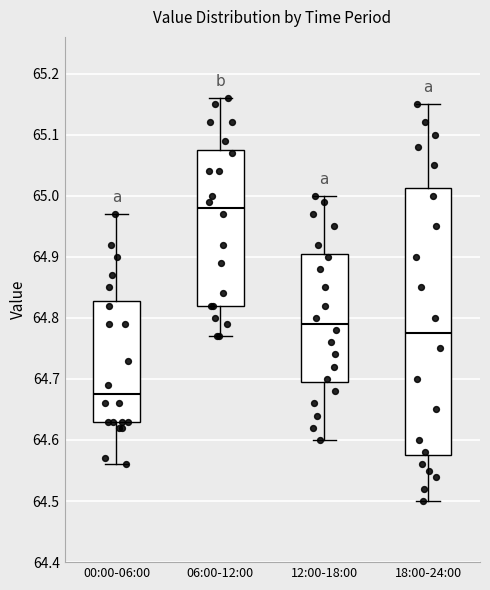

Reading left to right, transcribe this box plot: for each box, give where its median line is, the range the box spans, and where its two whiskers end, as read against the y-axis. The values are not printed on the chart, so give them approximately, as read against the axis.

00:00-06:00: median 64.68, box 64.63 to 64.83, whiskers 64.56 to 64.97
06:00-12:00: median 64.98, box 64.82 to 65.08, whiskers 64.77 to 65.16
12:00-18:00: median 64.79, box 64.70 to 64.91, whiskers 64.60 to 65.00
18:00-24:00: median 64.78, box 64.58 to 65.01, whiskers 64.50 to 65.15